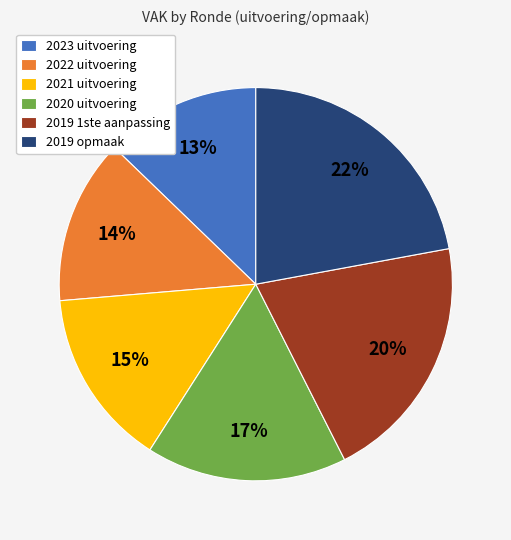

Between 2023 uitvoering and 2022 uitvoering, which is larger?

2022 uitvoering